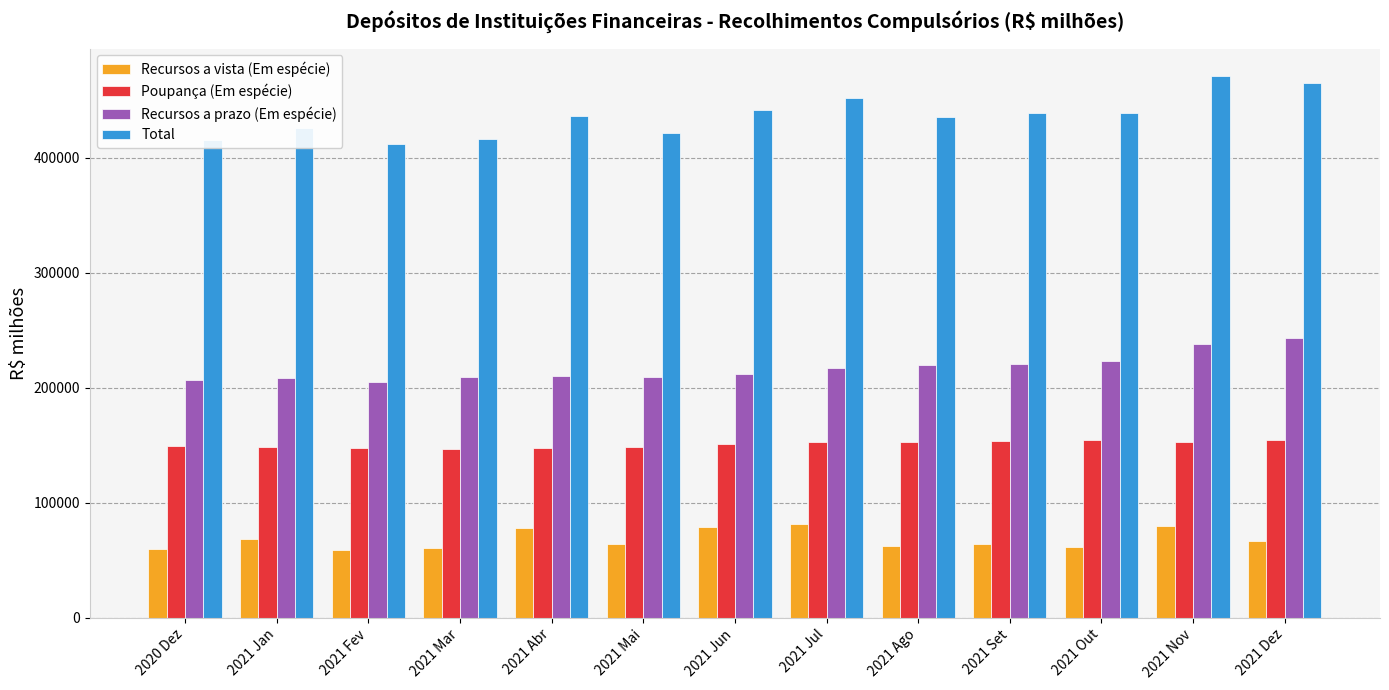

Where does the Poupança (Em espécie) series first go above 150796?

2021 Jun